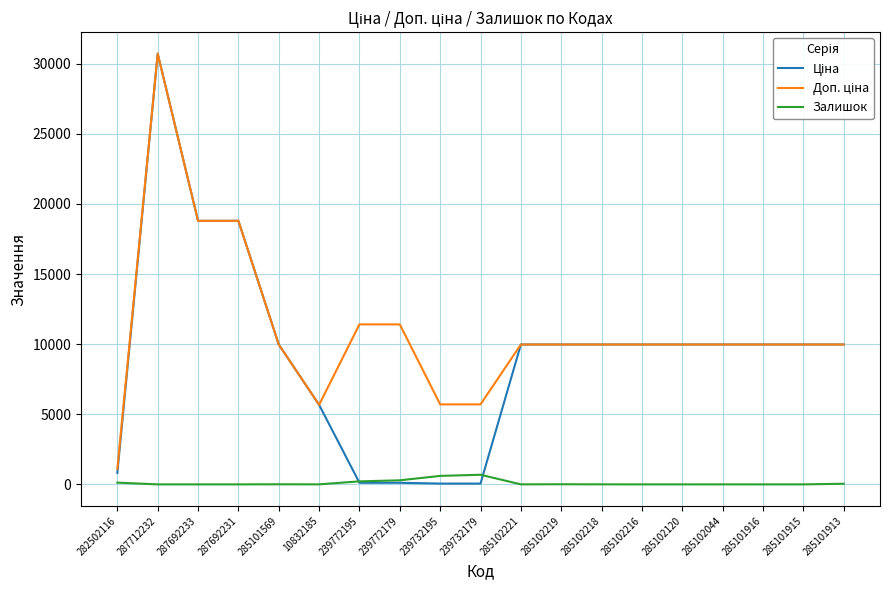

At which category is the sum across all series the highest?

287712232